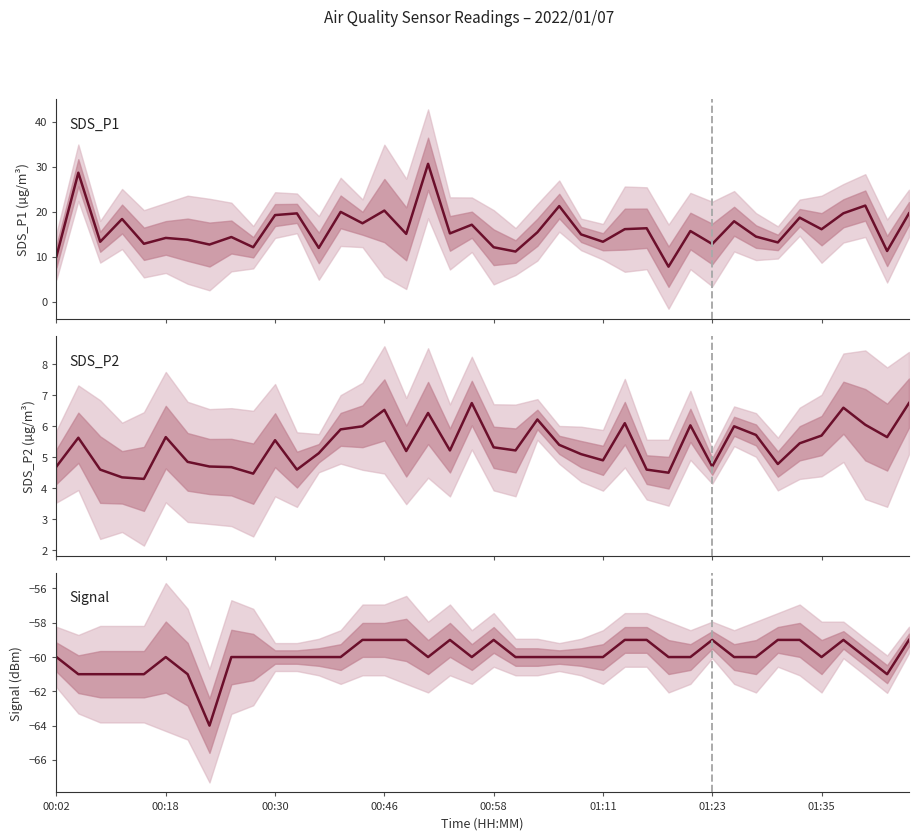

In SDS_P2, how many points are higher than both neighbors (excluding endpoints)?

11